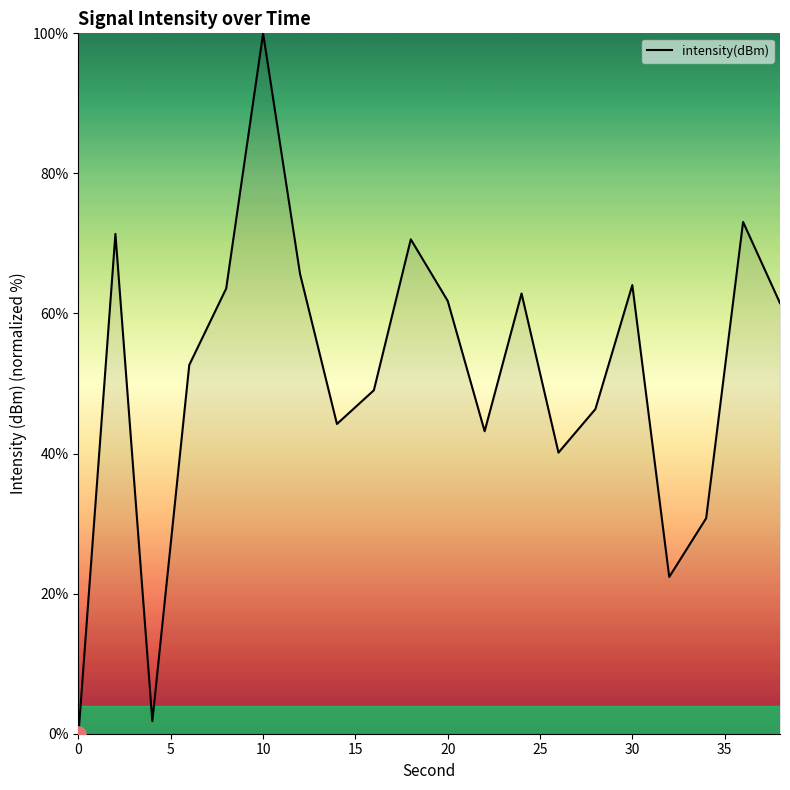

What is the greatest value displayed?

100.0